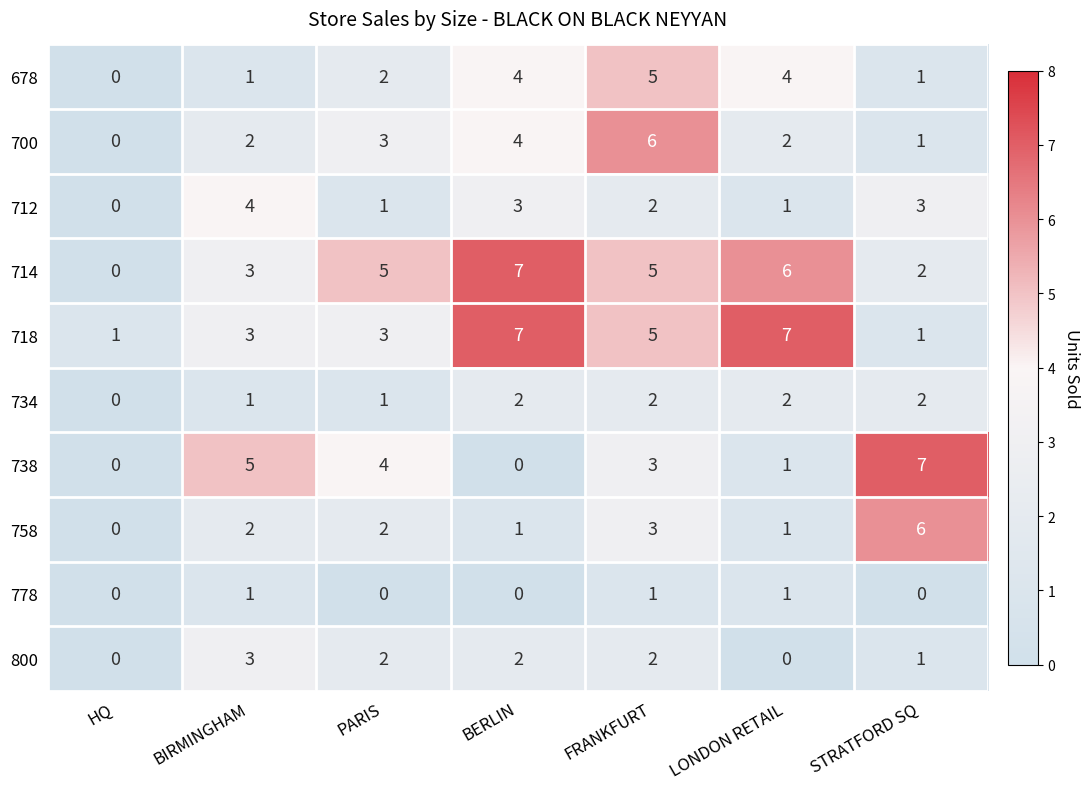

Between HQ and BERLIN, which series saw the biggest shift?

714